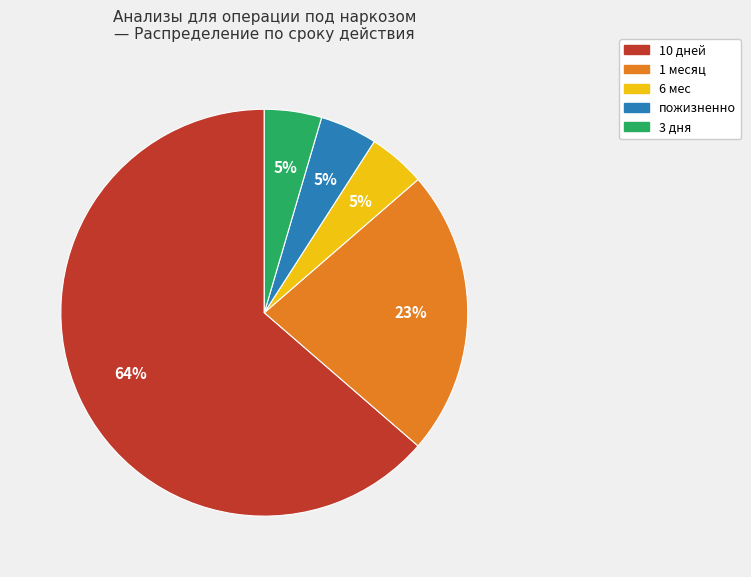

What is the largest slice in the pie chart?

10 дней